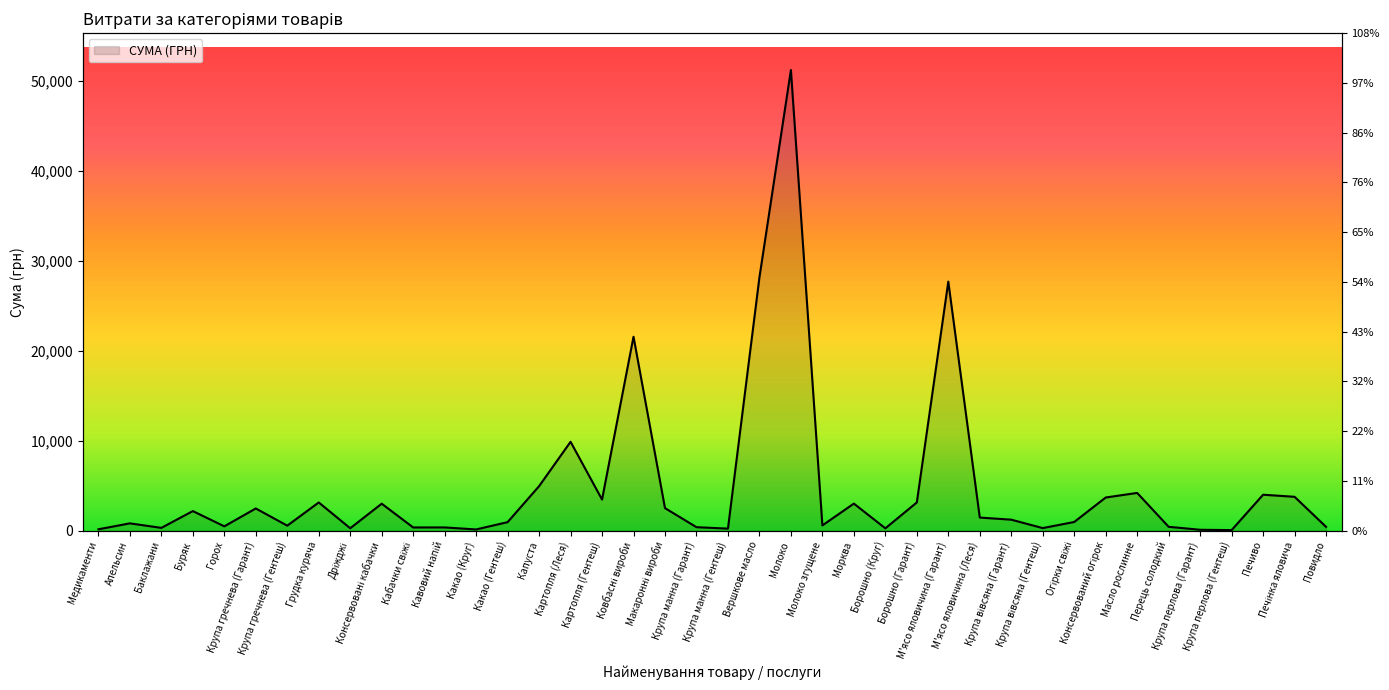

What is the smallest value displayed?

74.0